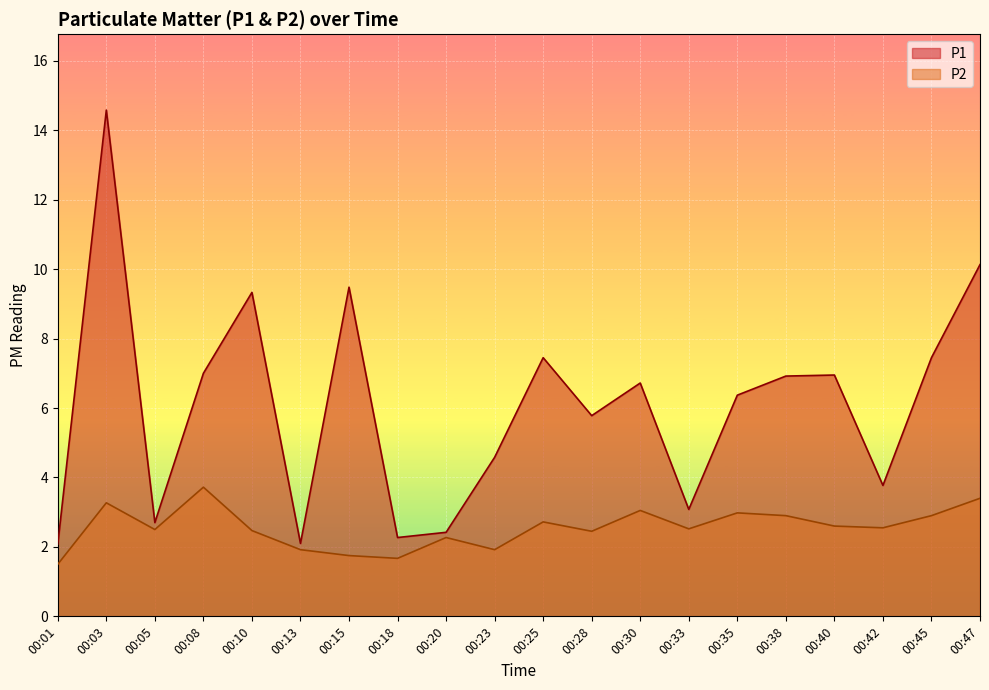

True or false: P2 has a value of 1.8 at 00:25.

False